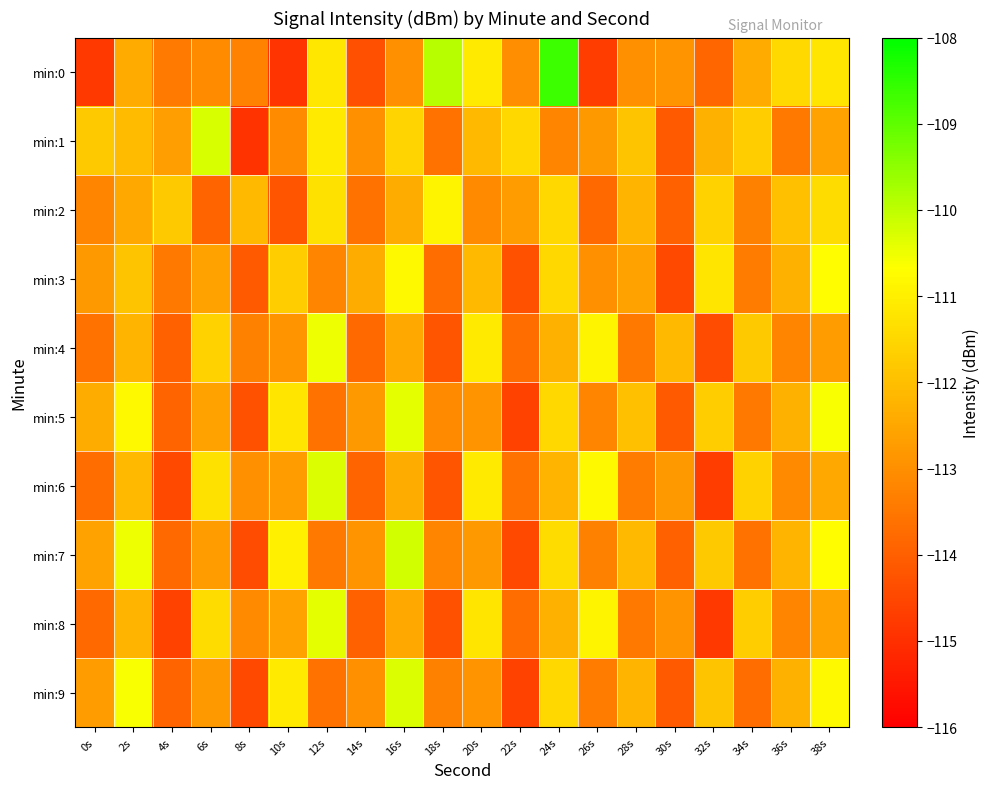

Between 26s and 18s, which is larger?

18s